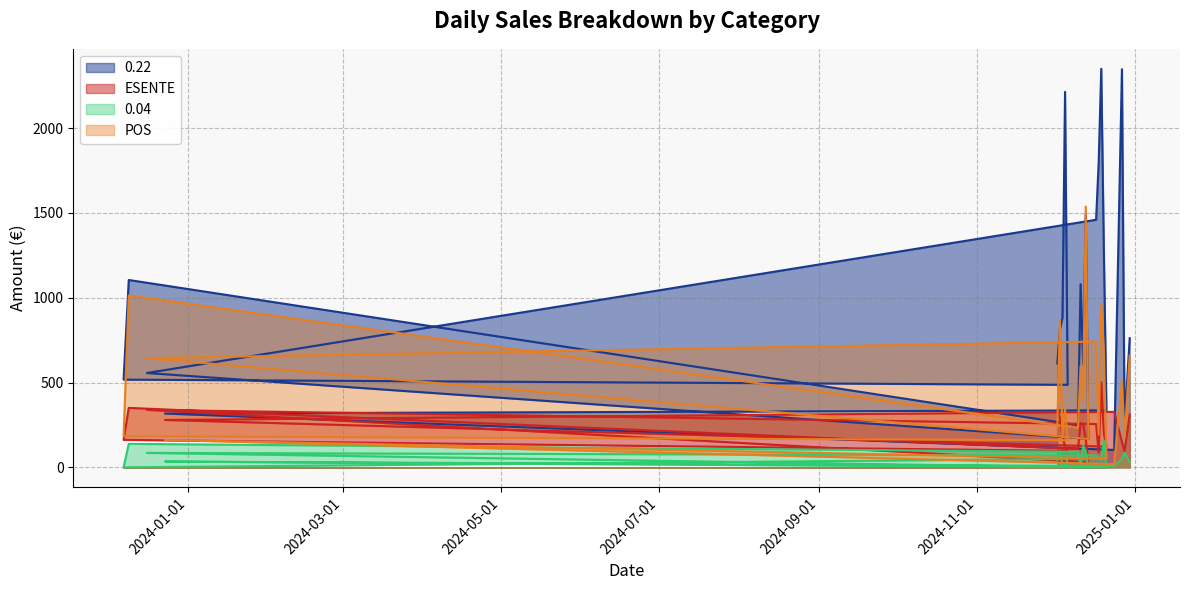

What is the approximate value of ESENTE at 2024-12-06?

97.3